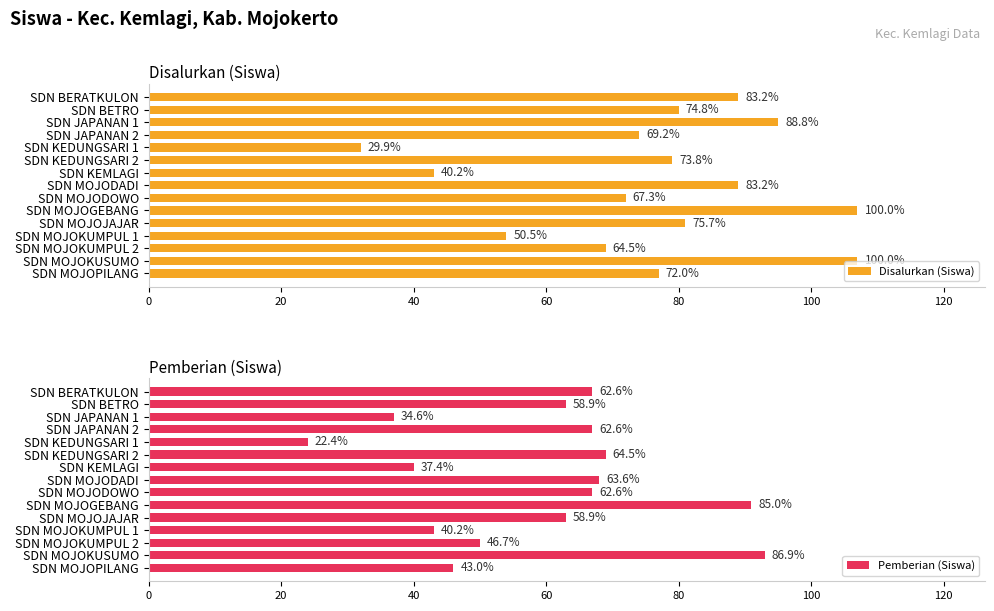

What is the value of the Disalurkan (Siswa) bar at the 4th from the left?

74